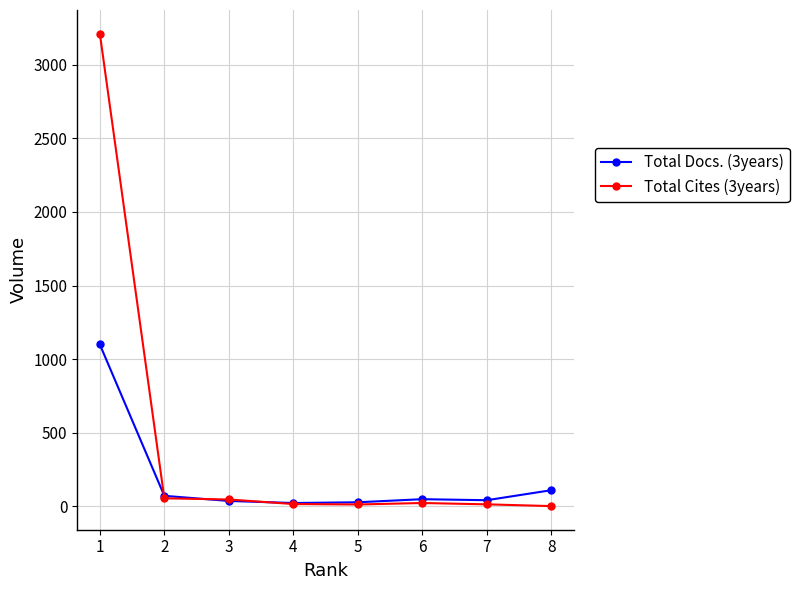

Which series has the largest total across all categories?

Total Cites (3years)